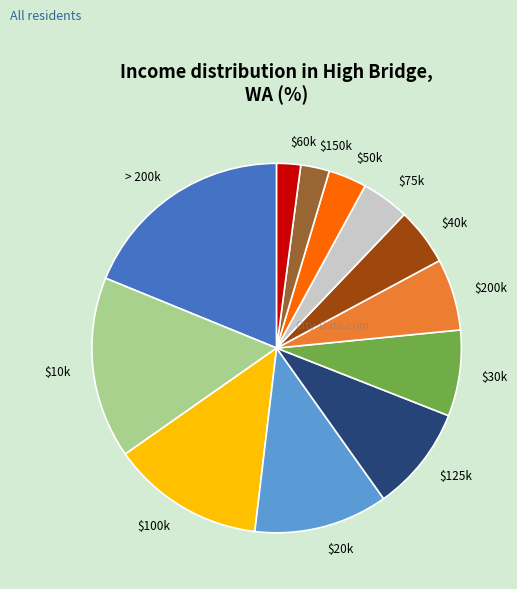

True or false: $50k accounts for 3% of the total.

True